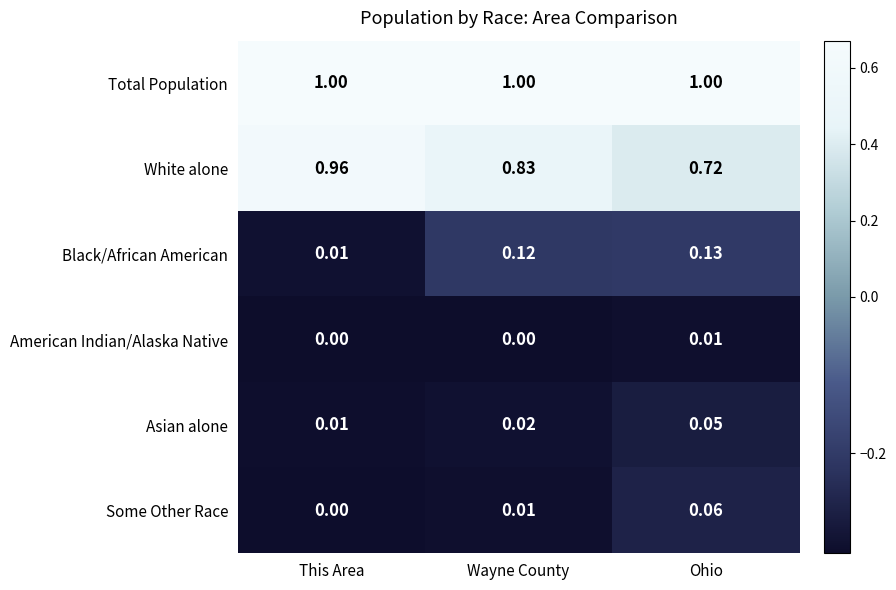

How many categories are shown in the chart?

3